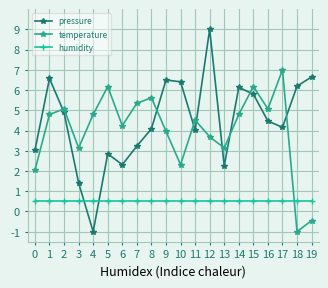

Where is the first local minimum for temperature?

3